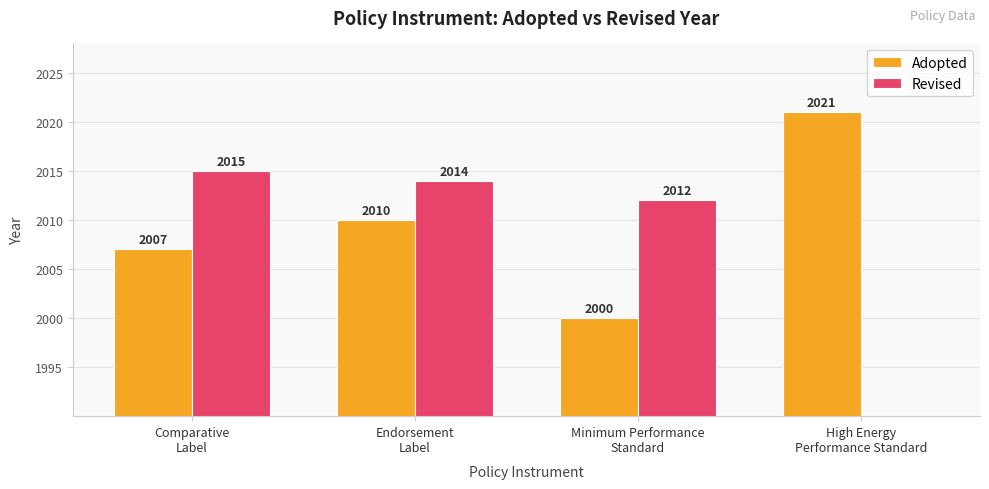

Count the Adopted values in the range 2007 to 2021.

3